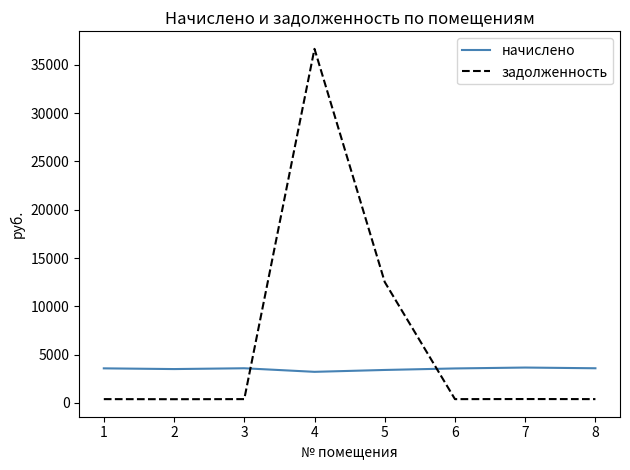

What is the sum of the начислено values at 5 and 1?

6999.4